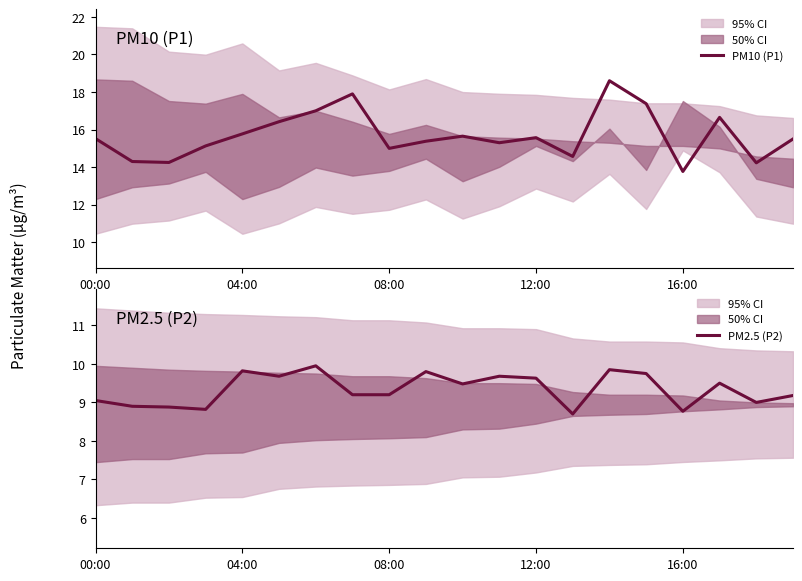

True or false: PM2.5 (P2) and PM10 (P1) intersect in this chart.

False